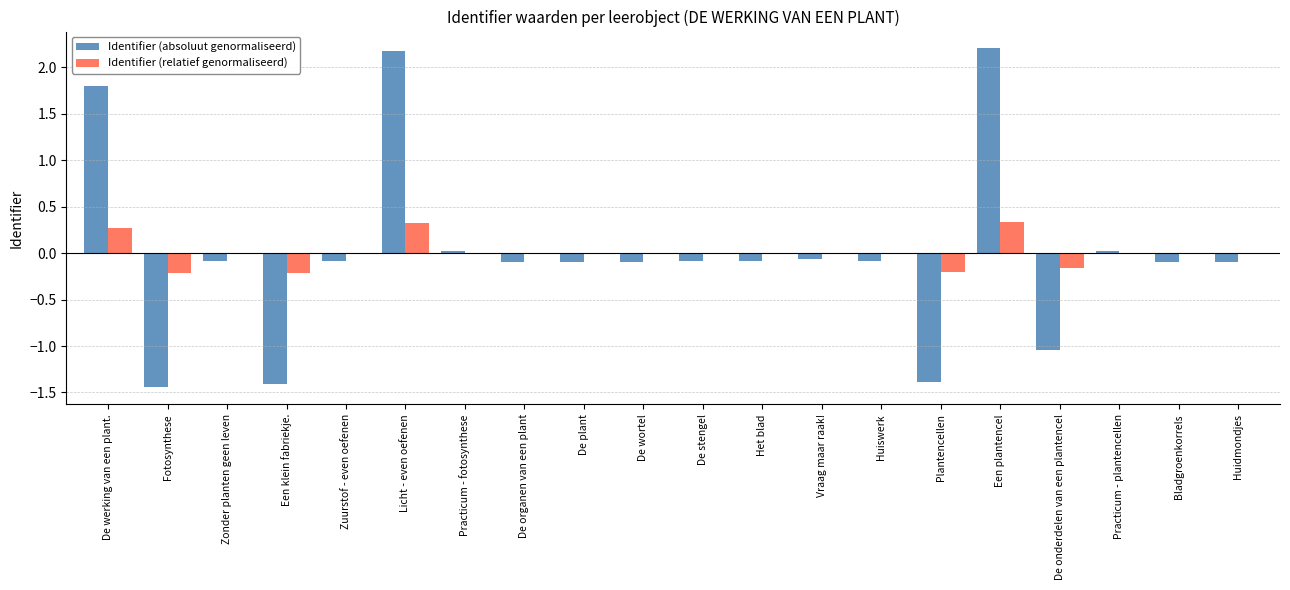

Is the value of Identifier (relatief genormaliseerd) at Zuurstof - even oefenen greater than the value of Identifier (absoluut genormaliseerd) at Huidmondjes?

Yes